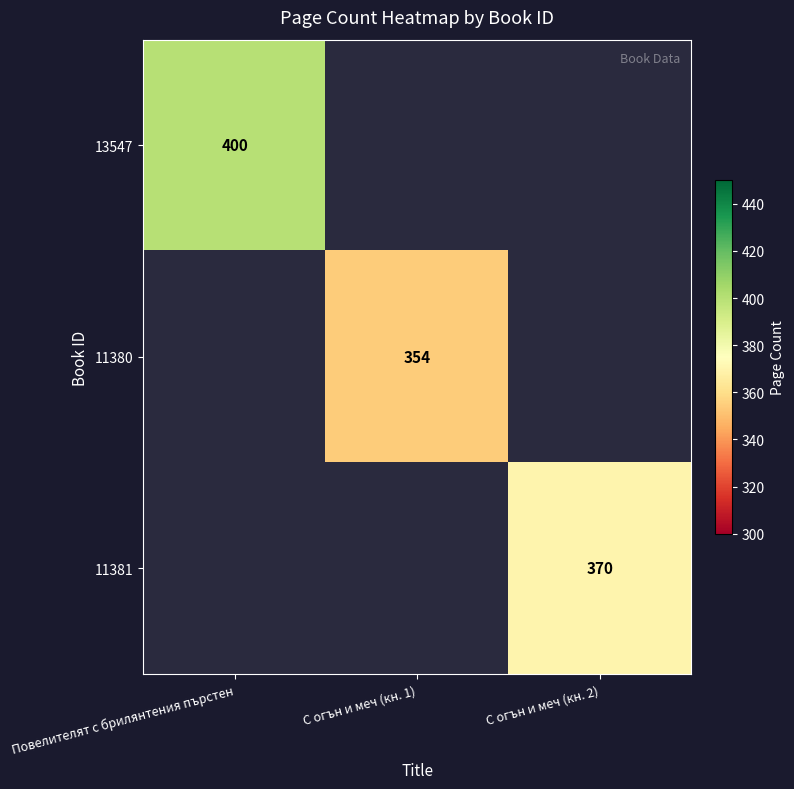

True or false: 13547 has a value of 632 at Повелителят с брилянтения пърстен.

False